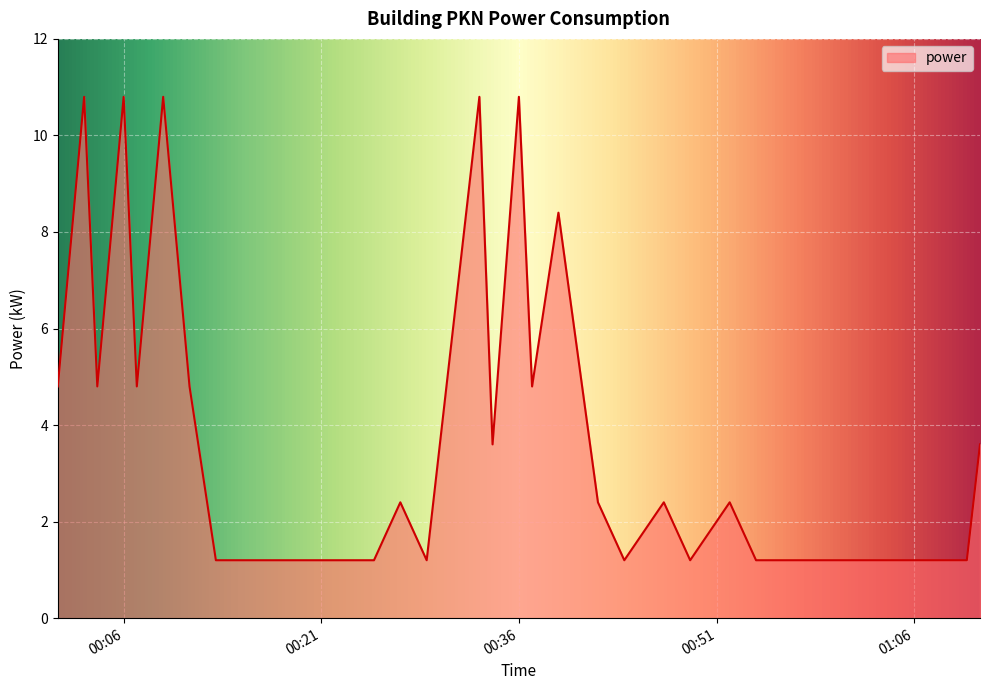

What is the minimum value shown in the chart?

1.2